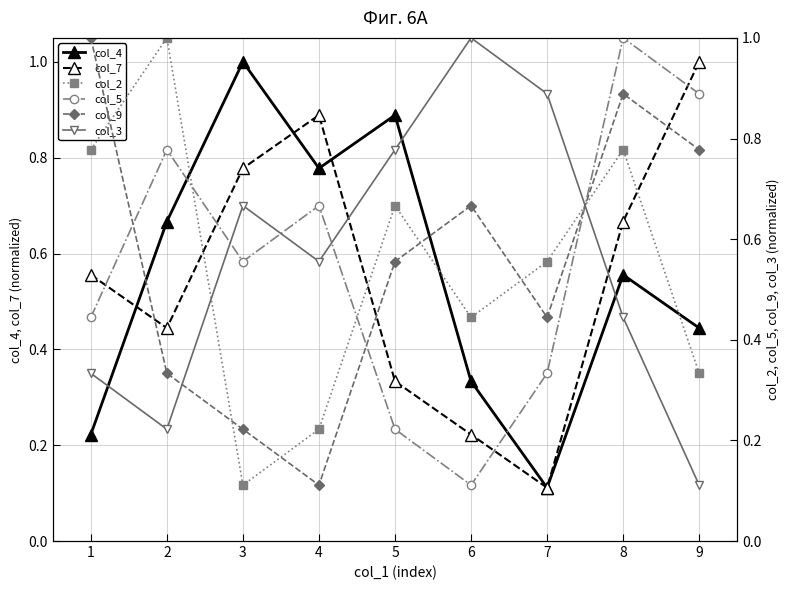

In col_3, how many points are higher than both neighbors (excluding endpoints)?

2